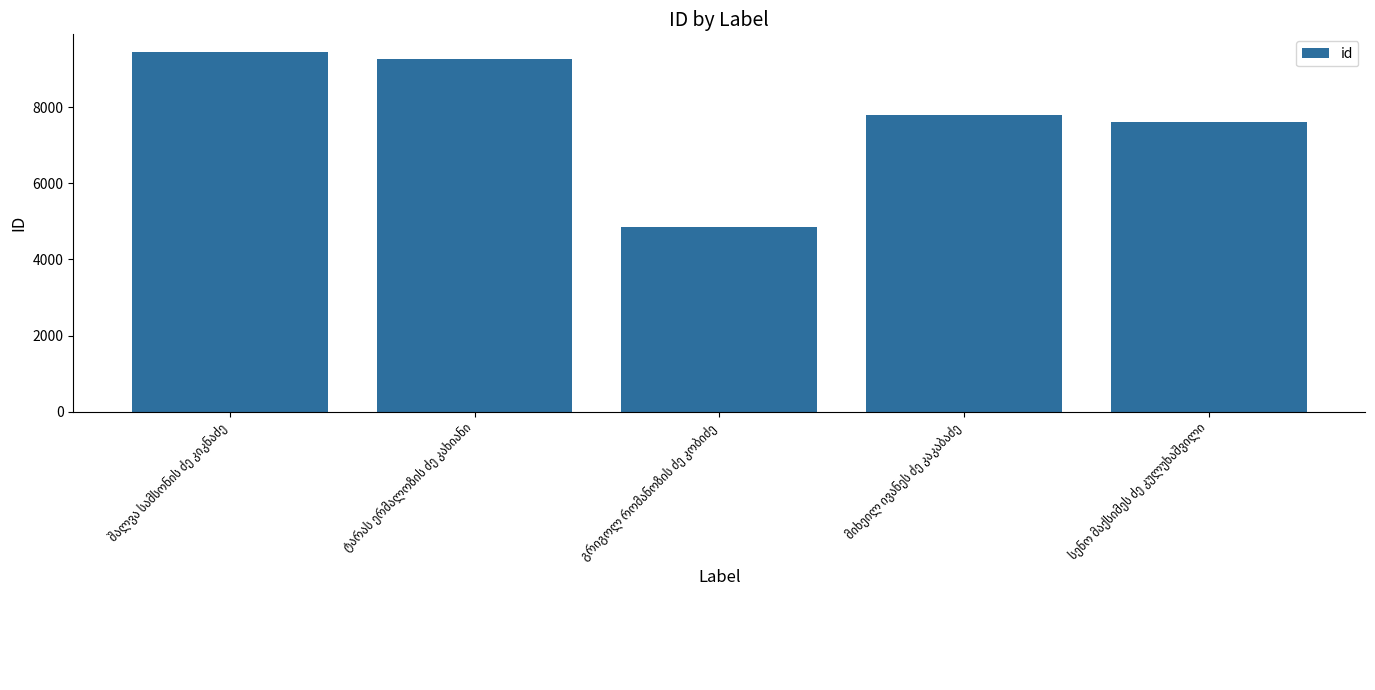

What is the greatest value displayed?

9443